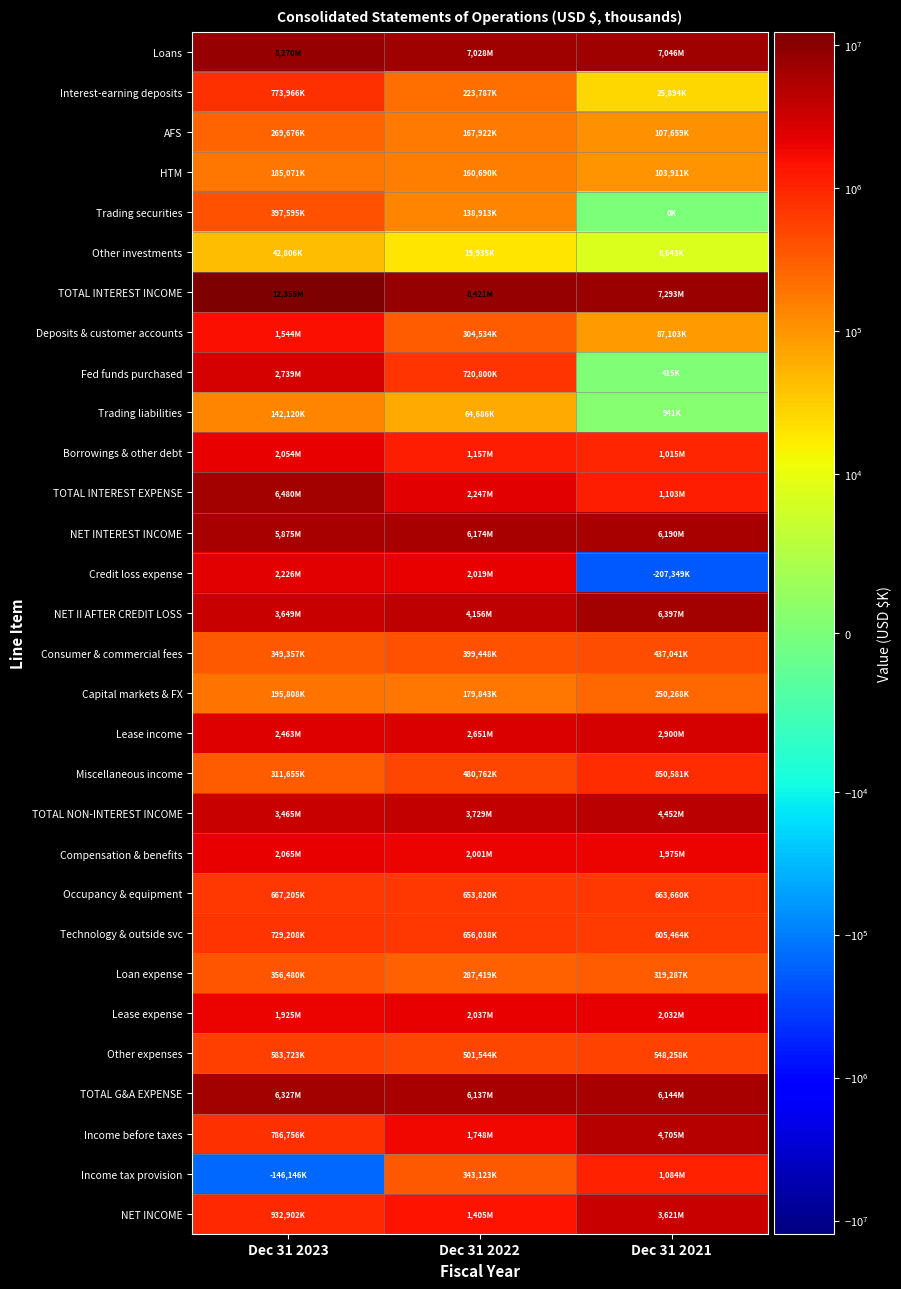

Between Dec 31 2023 and Dec 31 2022, which series saw the biggest shift?

TOTAL INTEREST EXPENSE